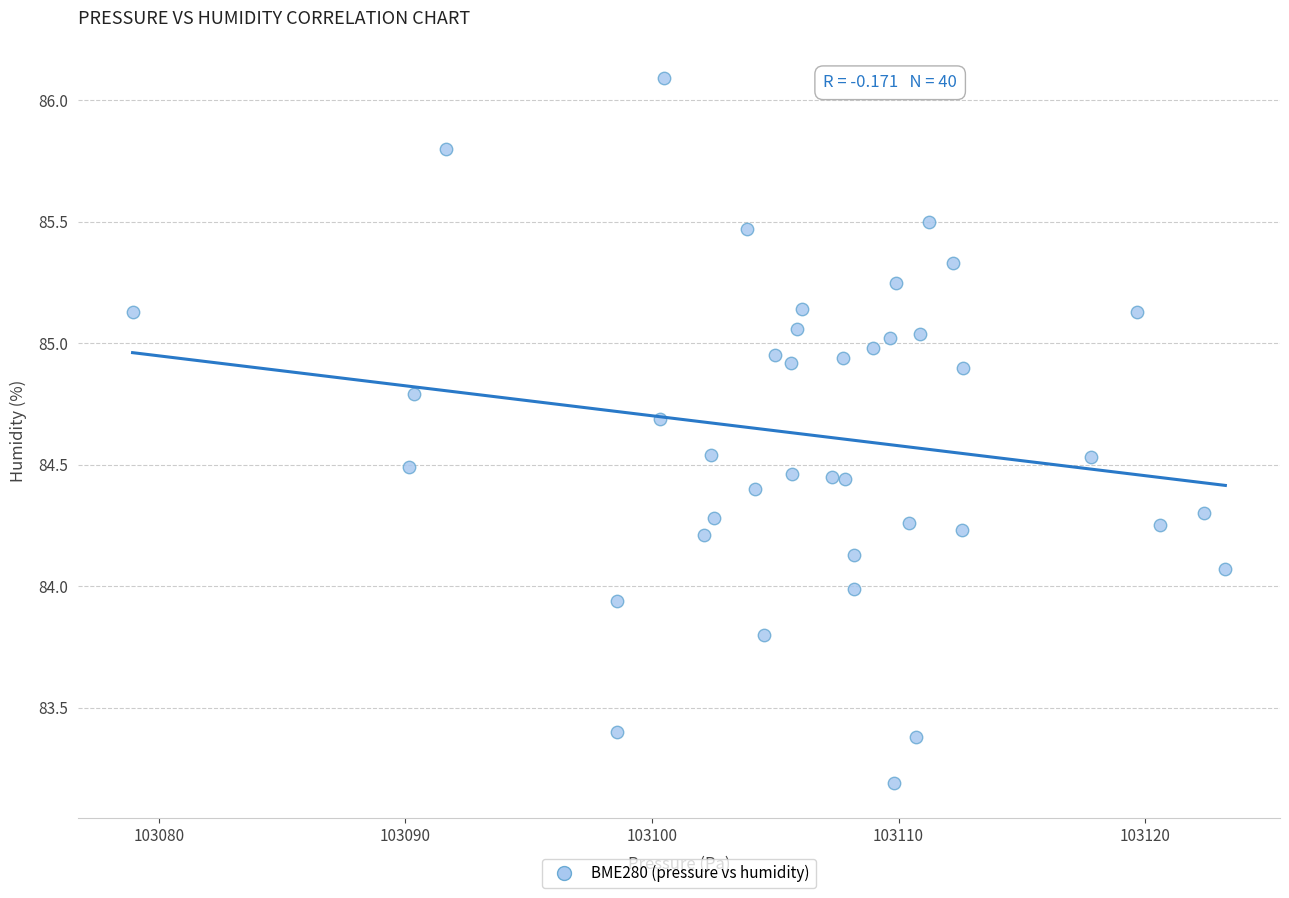

What is the range of X values (max minus min)?

44.3